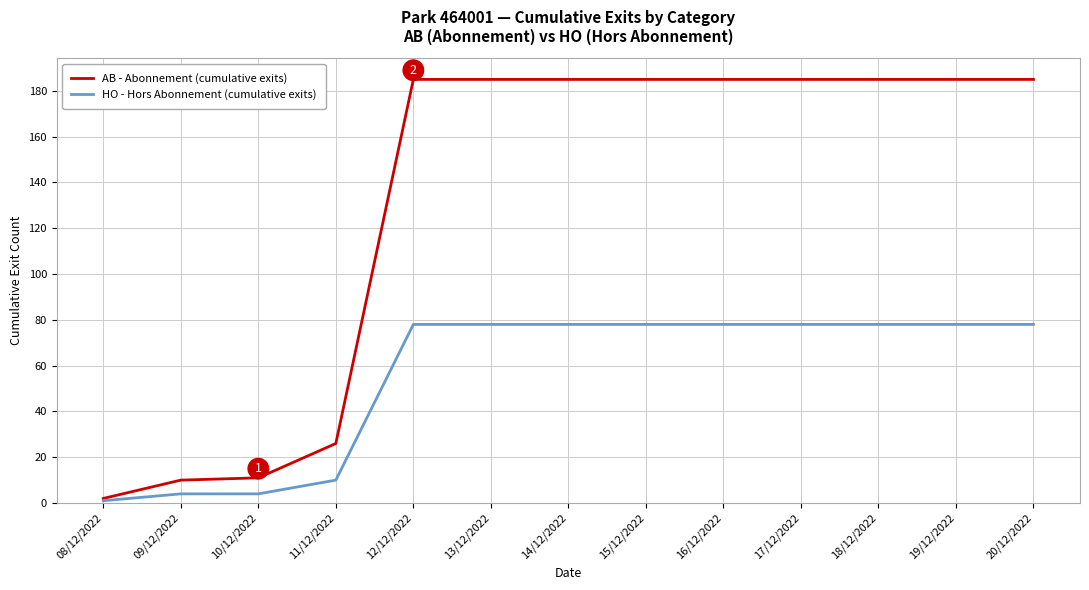

What is the sum of the HO - Hors Abonnement (cumulative exits) values at 14/12/2022 and 11/12/2022?

88